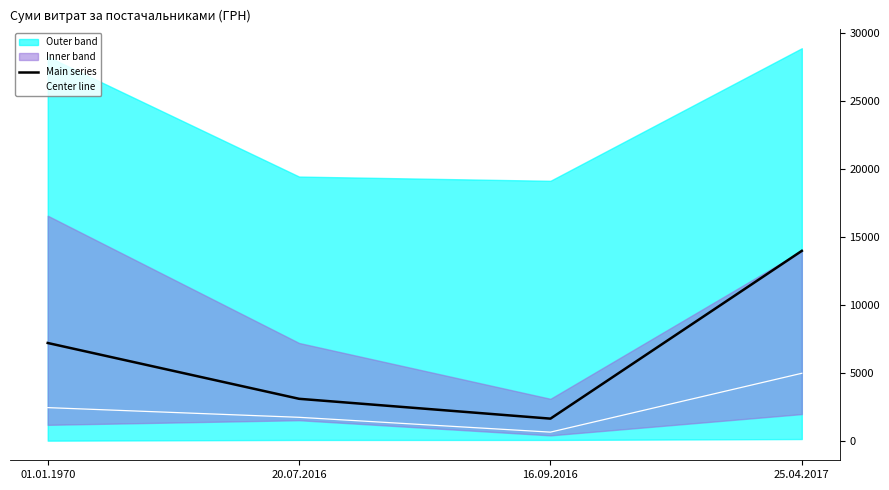

What is the sum of all Main series values?

26015.5